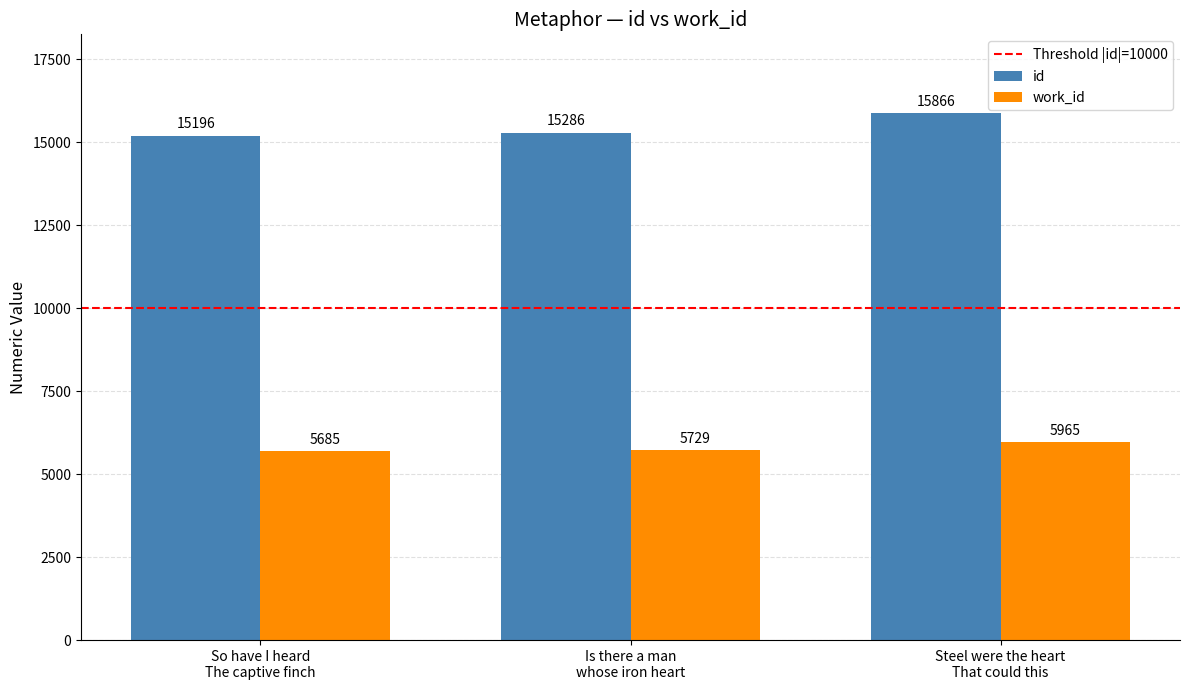

What is the minimum value shown in the chart?

5685